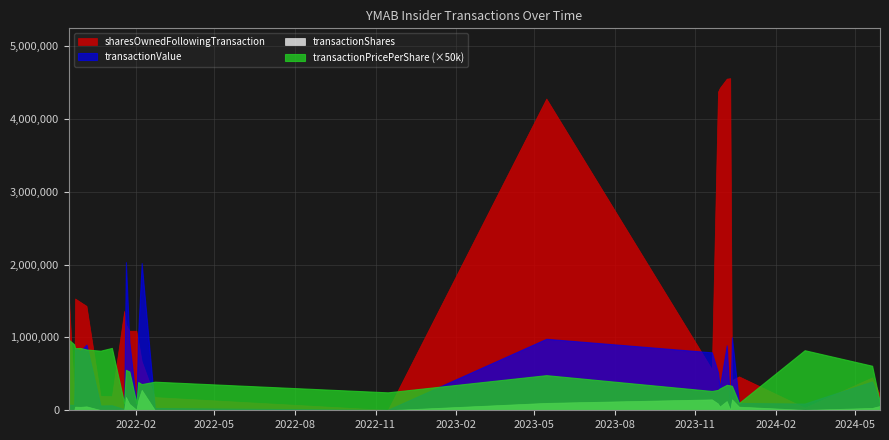

True or false: sharesOwnedFollowingTransaction and transactionShares cross at least once.

False